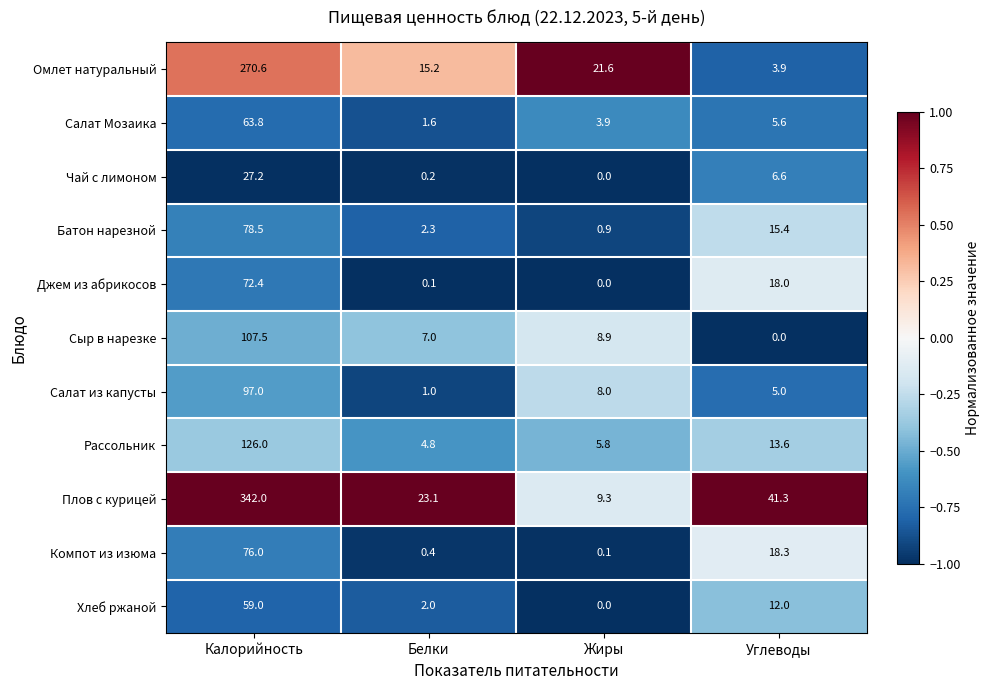

What is the lowest value of the Салат из капусты series?

1.0